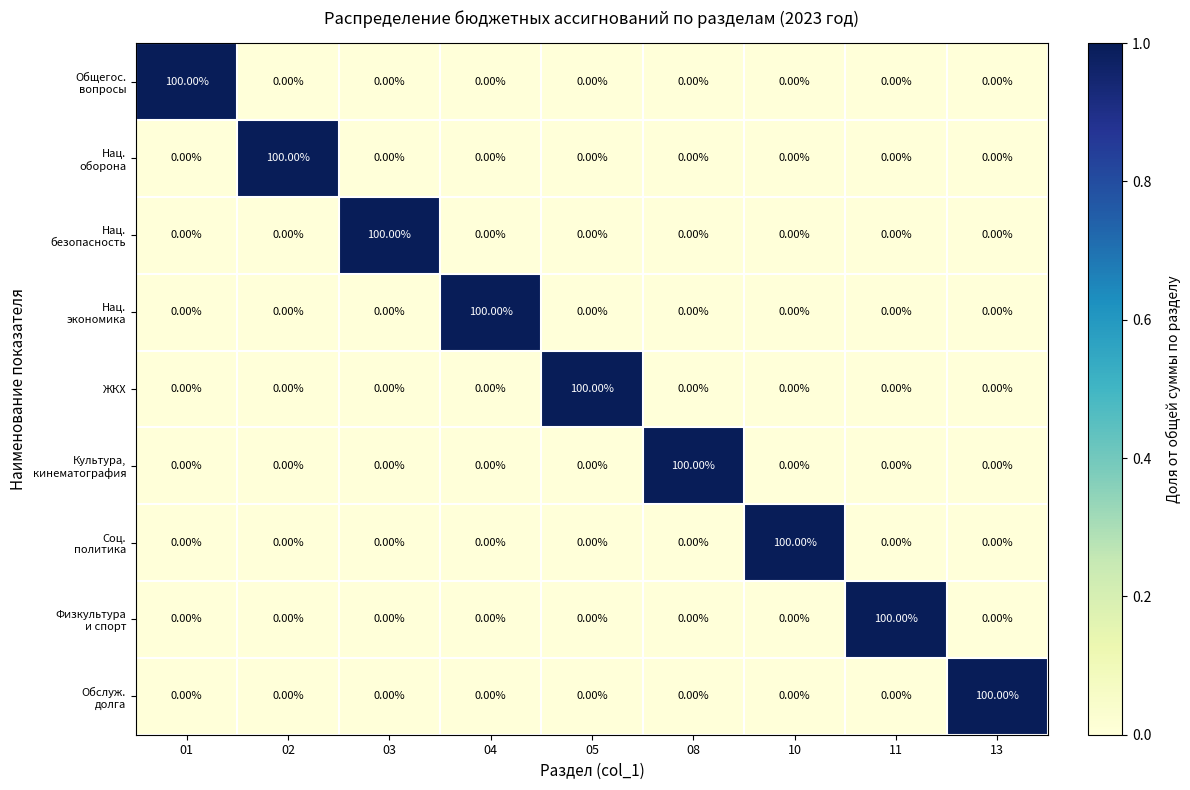

Count the number of categories in the chart.

9